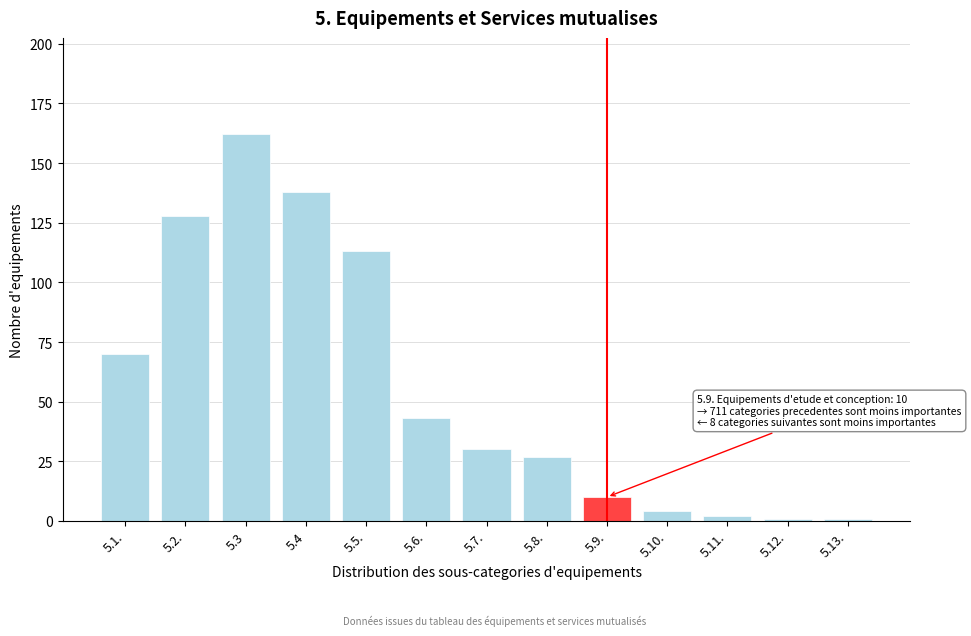

Reading left to right, transcribe all the data shown in this chart.

70	128	162	138	113	43	30	27	10	4	2	1	1